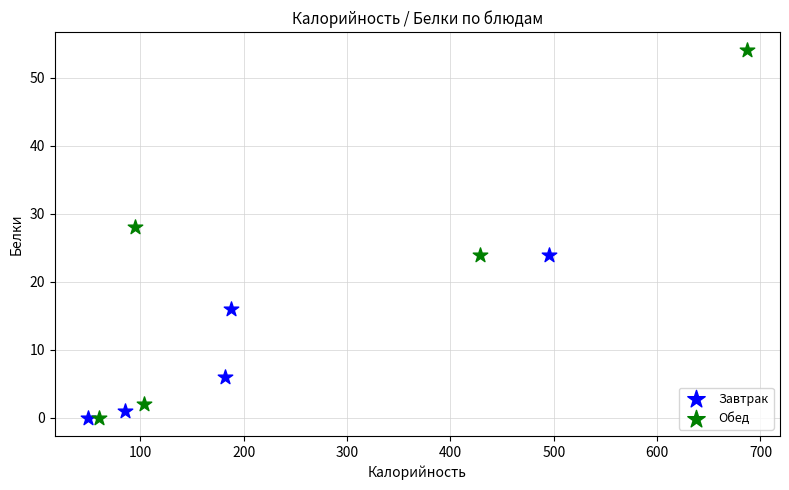

Which series has the widest spread of Y values?

Обед